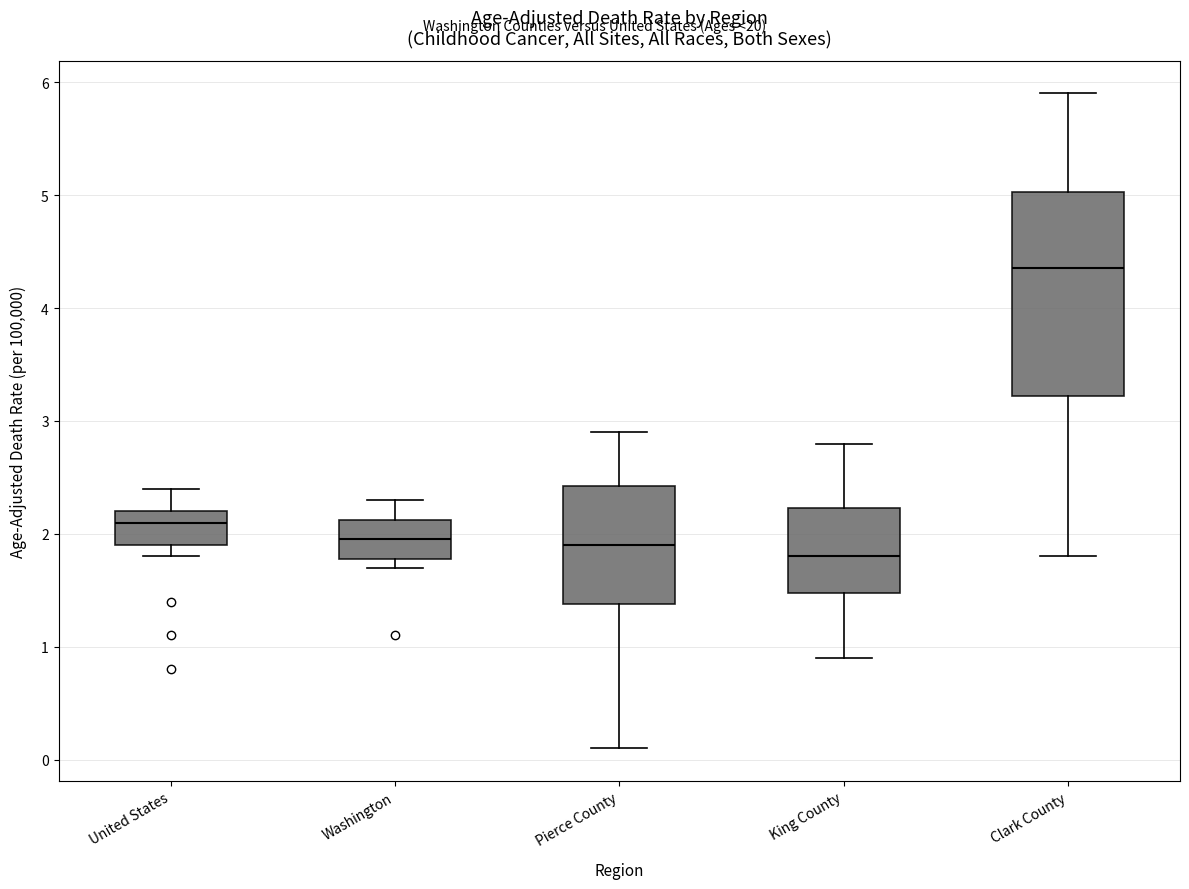

Reading left to right, read every box against the y-axis: the position of its median line, the range the box covers, and the ends of its whiskers. The values are not printed on the chart, so give them approximately, as read against the axis.

United States: median 2.1, box 1.9 to 2.2, whiskers 1.8 to 2.4
Washington: median 2.0, box 1.8 to 2.1, whiskers 1.7 to 2.3
Pierce County: median 1.9, box 1.4 to 2.4, whiskers 0.1 to 2.9
King County: median 1.8, box 1.5 to 2.2, whiskers 0.9 to 2.8
Clark County: median 4.4, box 3.2 to 5.0, whiskers 1.8 to 5.9